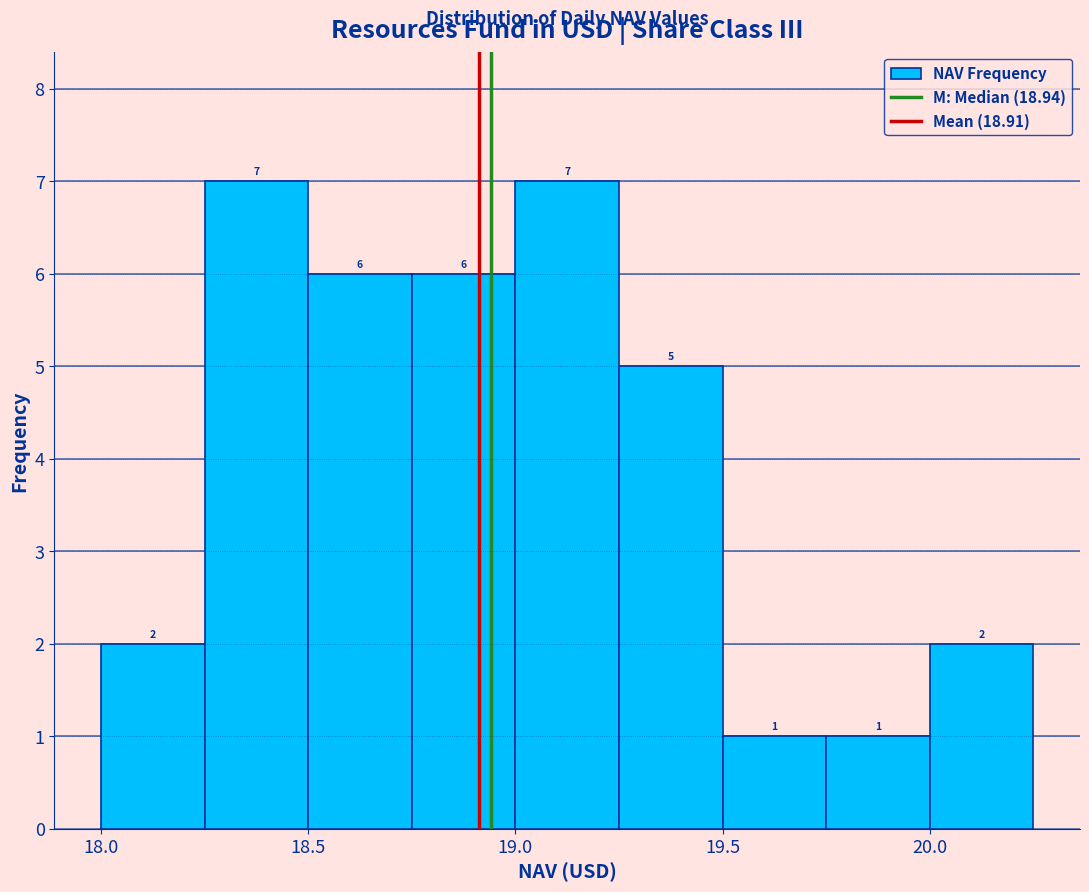

Reading left to right, list every bar in this chart as the range it spans on the x-axis followed by its height.

18.00 to 18.25: 2
18.25 to 18.50: 7
18.50 to 18.75: 6
18.75 to 19.00: 6
19.00 to 19.25: 7
19.25 to 19.50: 5
19.50 to 19.75: 1
19.75 to 20.00: 1
20.00 to 20.25: 2